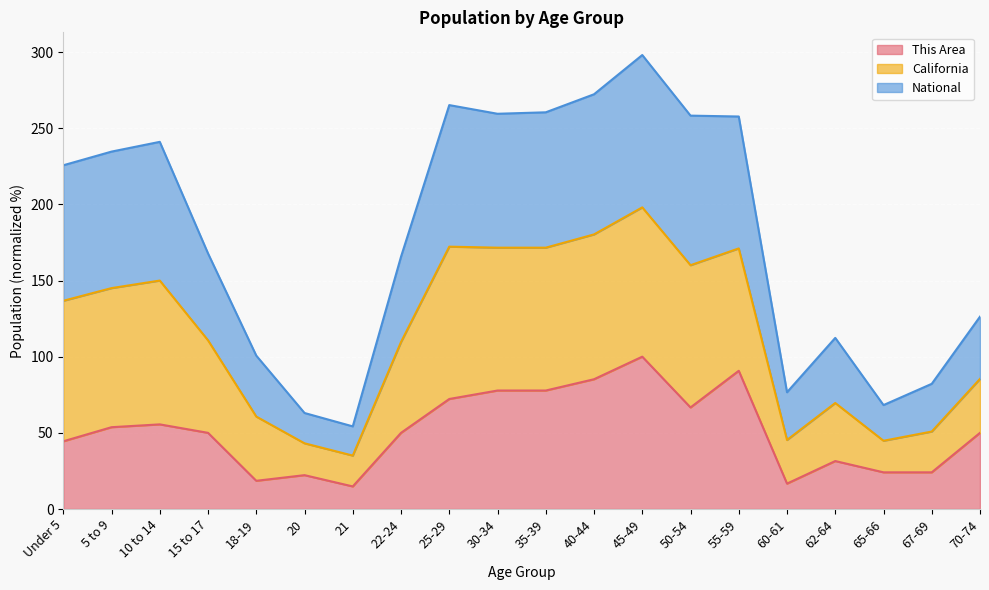

Does the chart display data point markers on the line(s)?

No